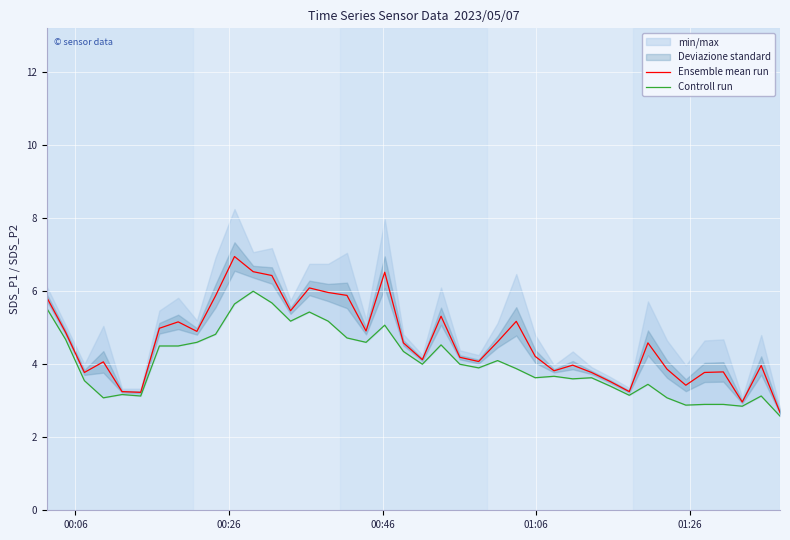

List the series in order of their peak value, lowest first.

Controll run, Ensemble mean run